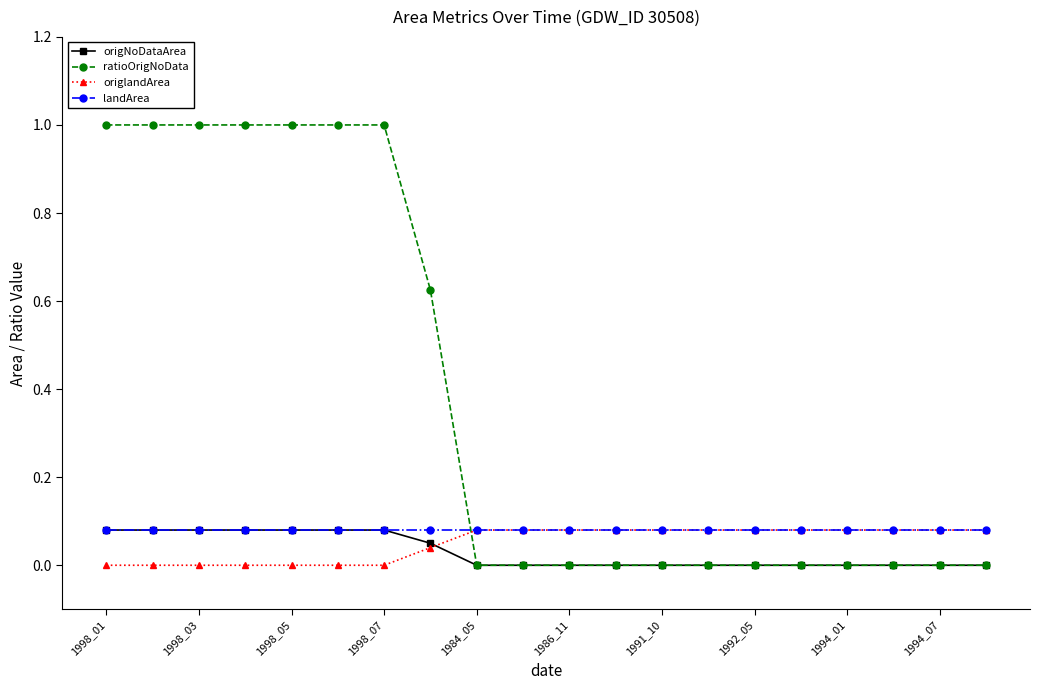

What is the maximum value for ratioOrigNoData?

1.0